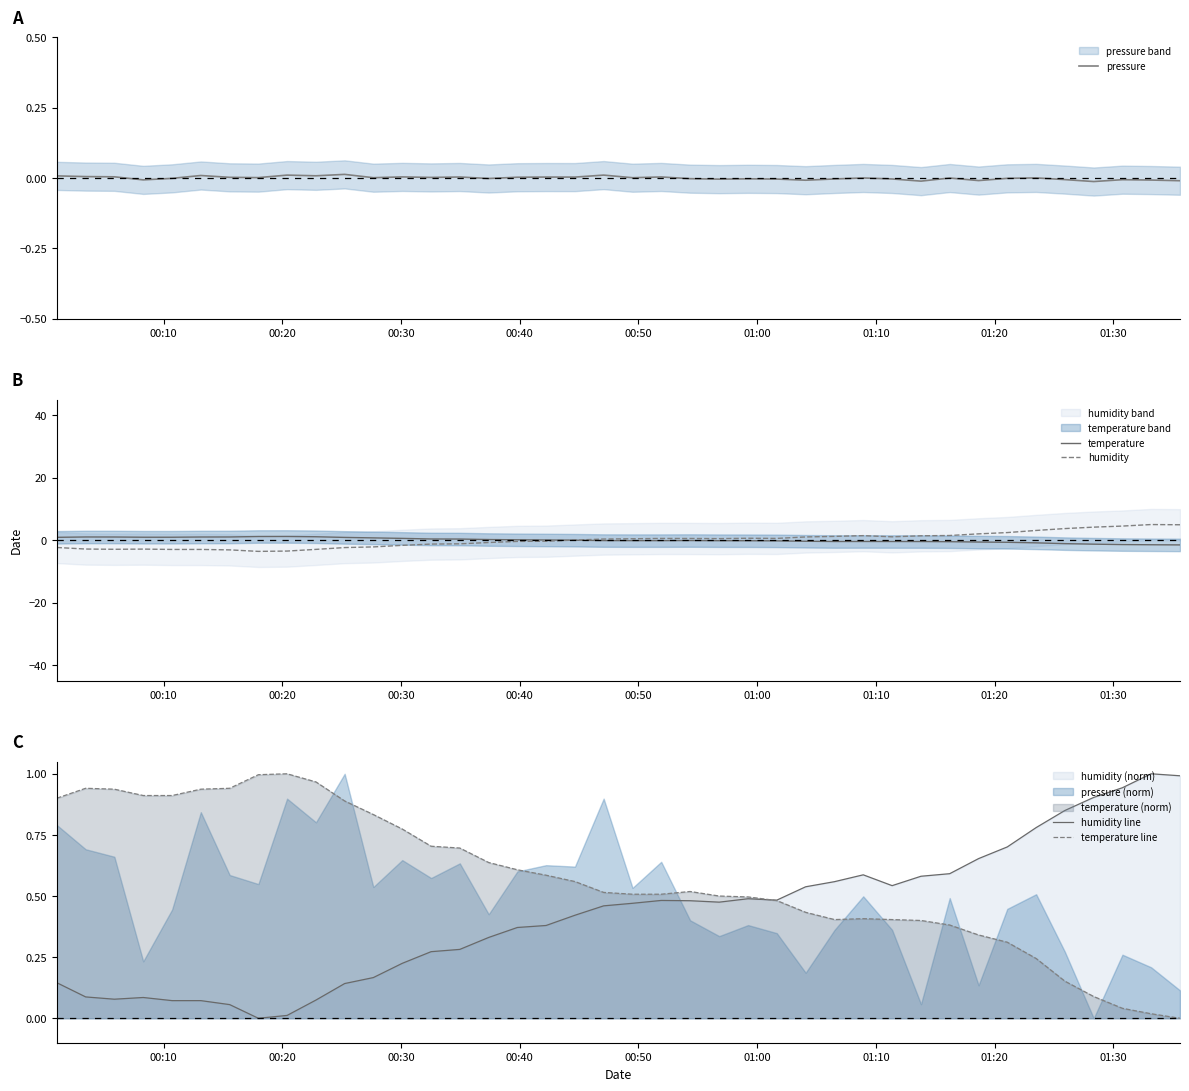

What is the maximum value for humidity?

5.0